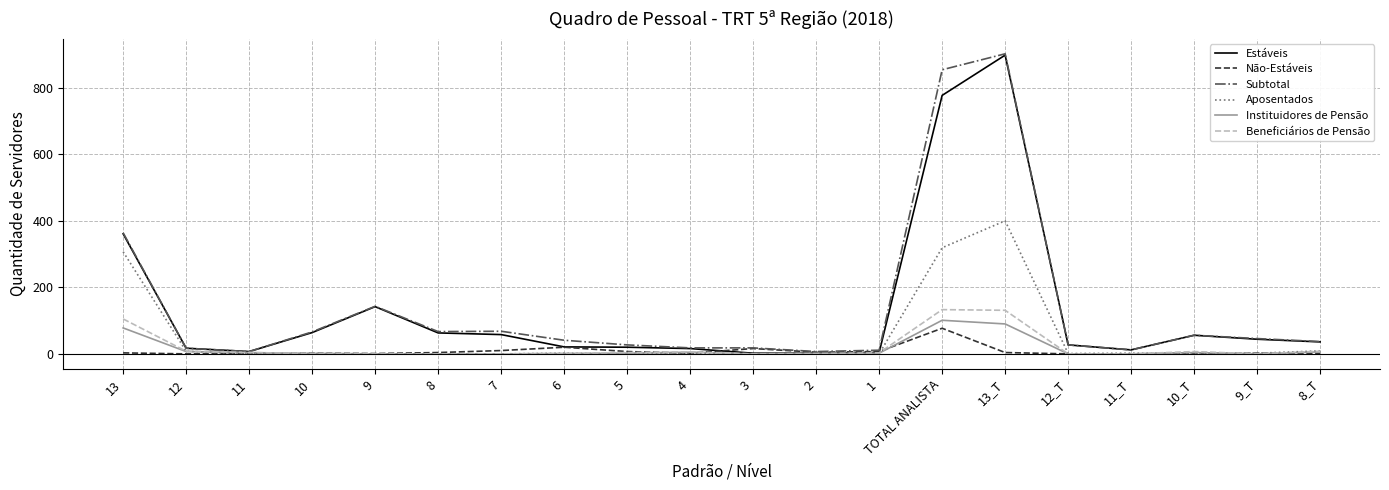

Which category has the highest value in the Estáveis series?

13_T